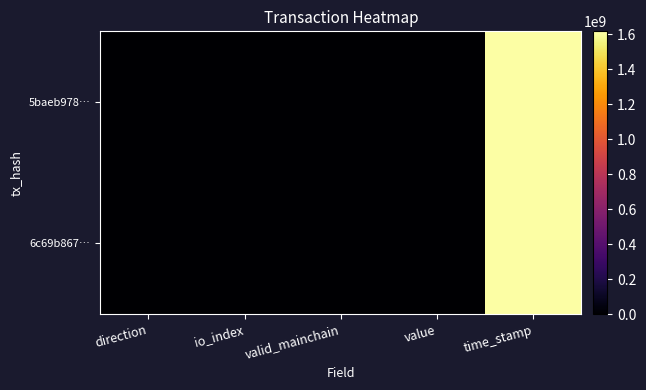

What is the greatest value displayed?

1617726944.0